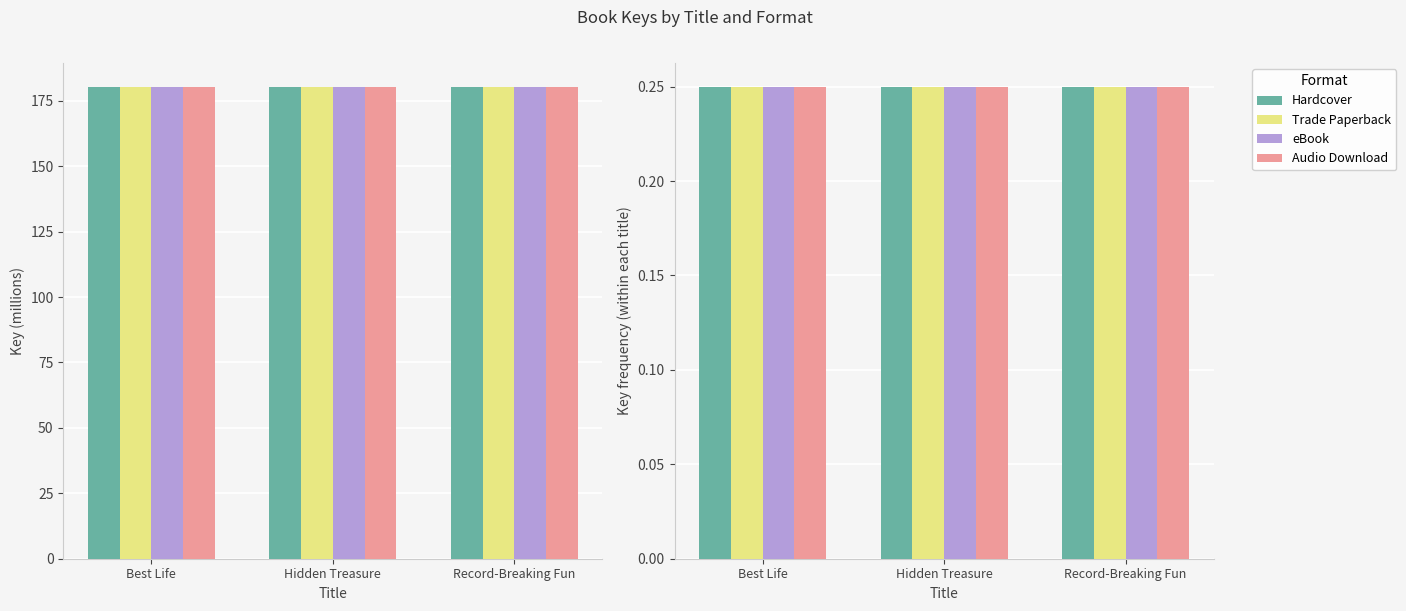

What value does the Hardcover series have at Hidden Treasure?

180.4